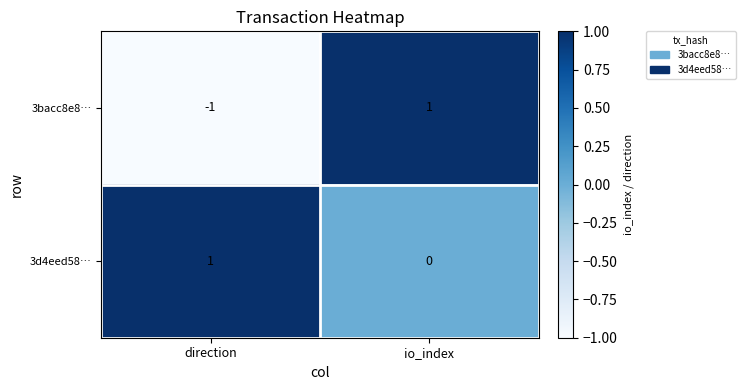

Reading left to right, list all the values displayed in this chart.

3bacc8e8…: direction=-1	io_index=1
3d4eed58…: direction=1	io_index=0